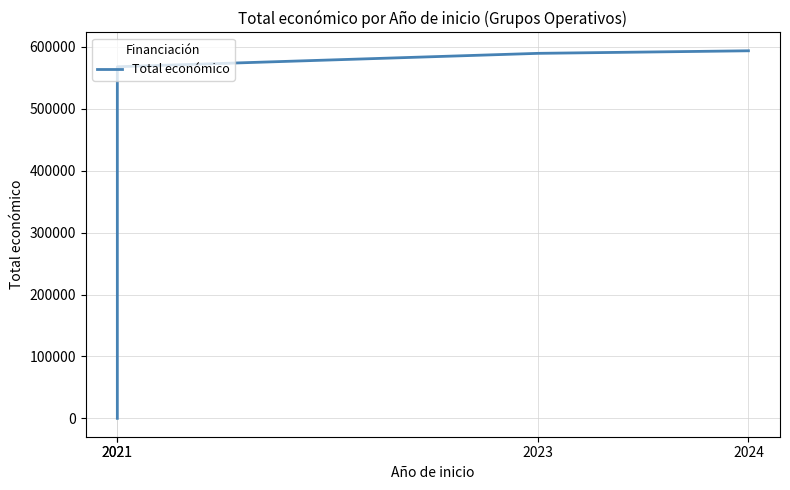

Is this an area chart (filled region under the line)?

No